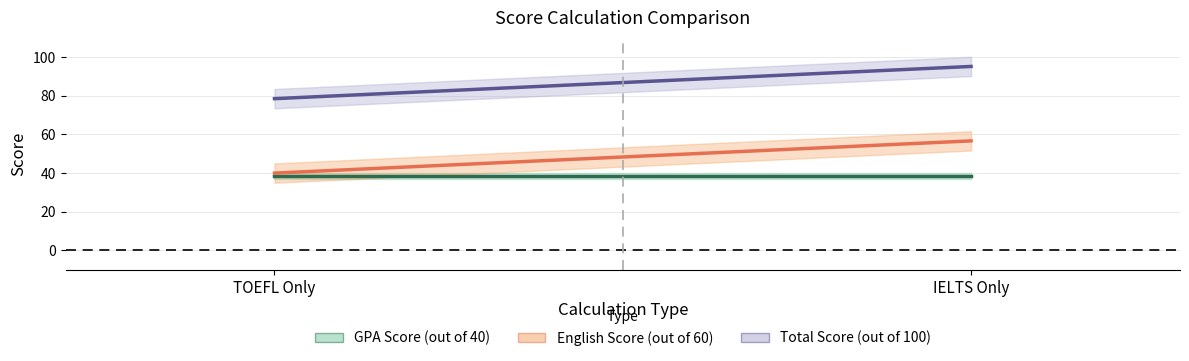

At which label is Total TOEFL Only closest to 86?

TOEFL Only